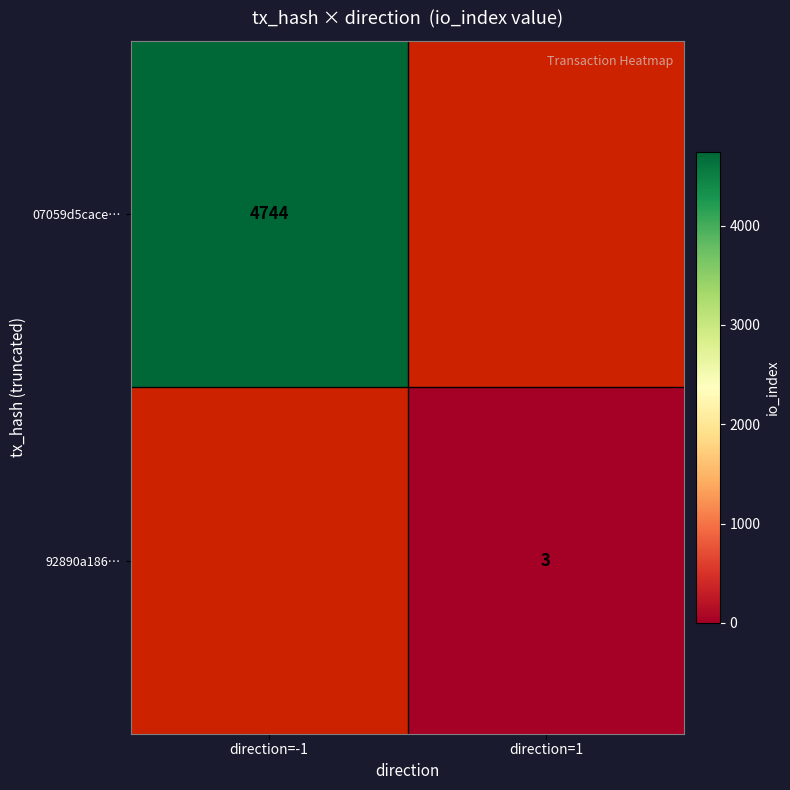

How many categories are shown in the chart?

2